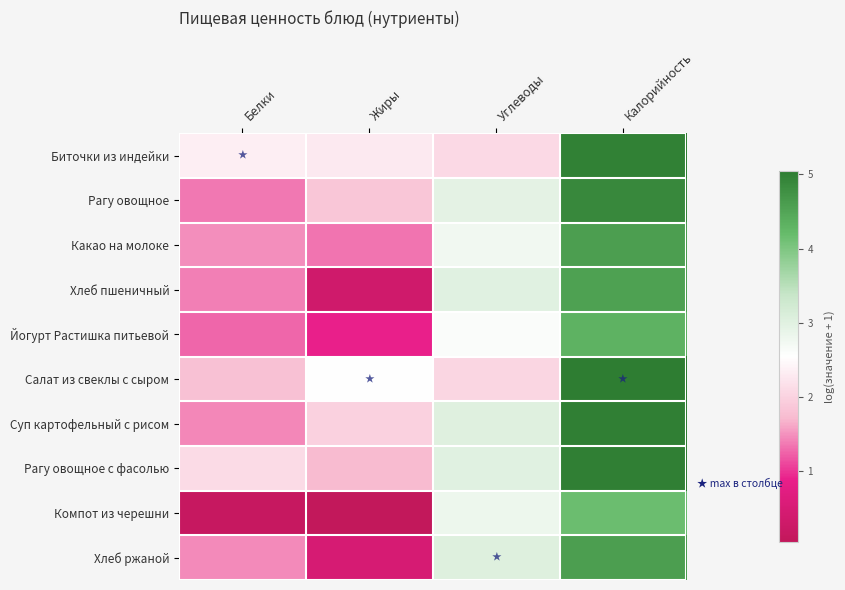

Reading right to left, extract all data points from this chart.

Биточки из индейки: Калорийность=5.0	Углеводы=2.1	Жиры=2.3	Белки=2.3
Рагу овощное: Калорийность=4.9	Углеводы=2.9	Жиры=1.9	Белки=1.4
Какао на молоке: Калорийность=4.6	Углеводы=2.8	Жиры=1.3	Белки=1.5
Хлеб пшеничный: Калорийность=4.5	Углеводы=3.0	Жиры=0.3	Белки=1.4
Йогурт Растишка питьевой: Калорийность=4.3	Углеводы=2.6	Жиры=0.9	Белки=1.3
Салат из свеклы с сыром: Калорийность=5.0	Углеводы=2.0	Жиры=2.6	Белки=1.8
Суп картофельный с рисом: Калорийность=5.0	Углеводы=3.0	Жиры=2.0	Белки=1.4
Рагу овощное с фасолью: Калорийность=5.0	Углеводы=3.0	Жиры=1.7	Белки=2.1
Компот из черешни: Калорийность=4.2	Углеводы=2.8	Жиры=0.0	Белки=0.1
Хлеб ржаной: Калорийность=4.6	Углеводы=3.0	Жиры=0.5	Белки=1.5